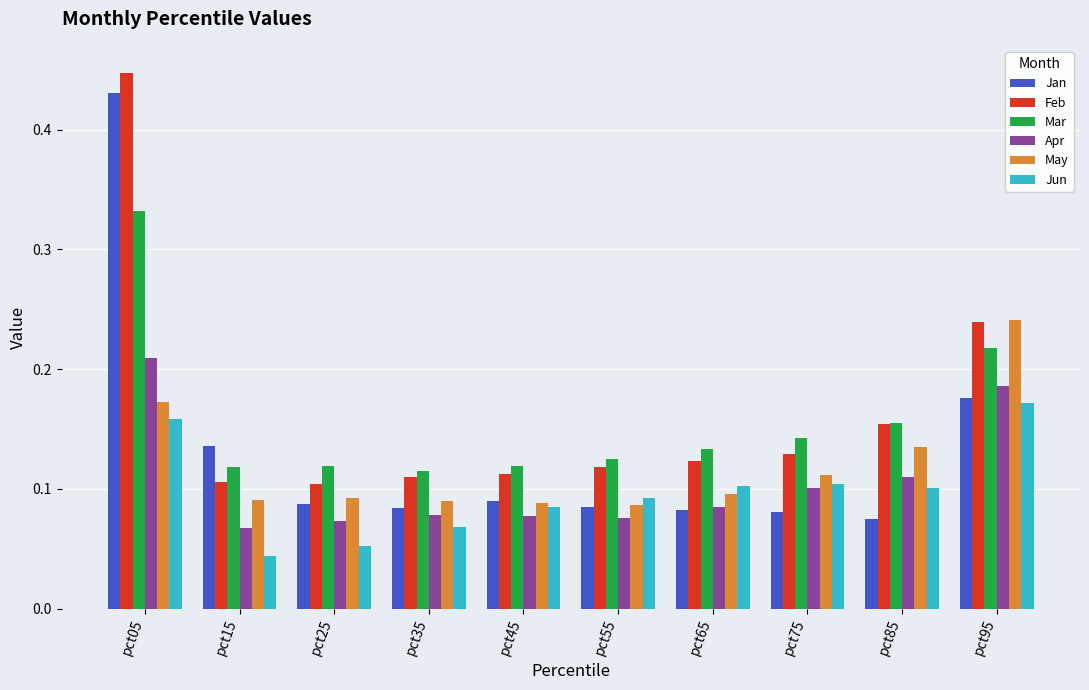

The value of May at pct35 is 0.1. True or false?

True